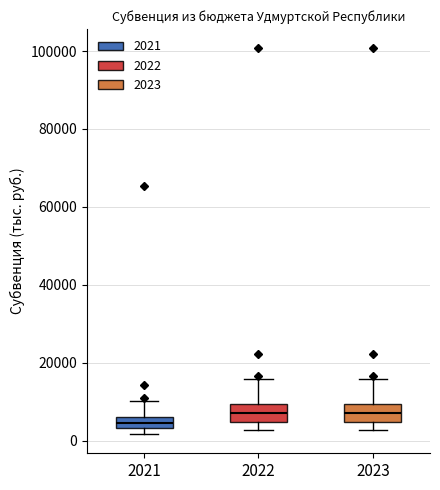

Where does the upper whisker of the box at x = 2023 end on the y-axis? The values are not printed on the chart, so give them approximately, as read against the axis.

16000